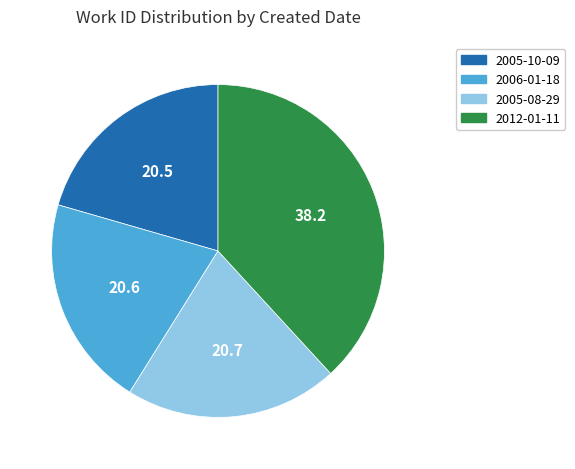

Is it true that 2005-08-29 is 27% of the pie?

False